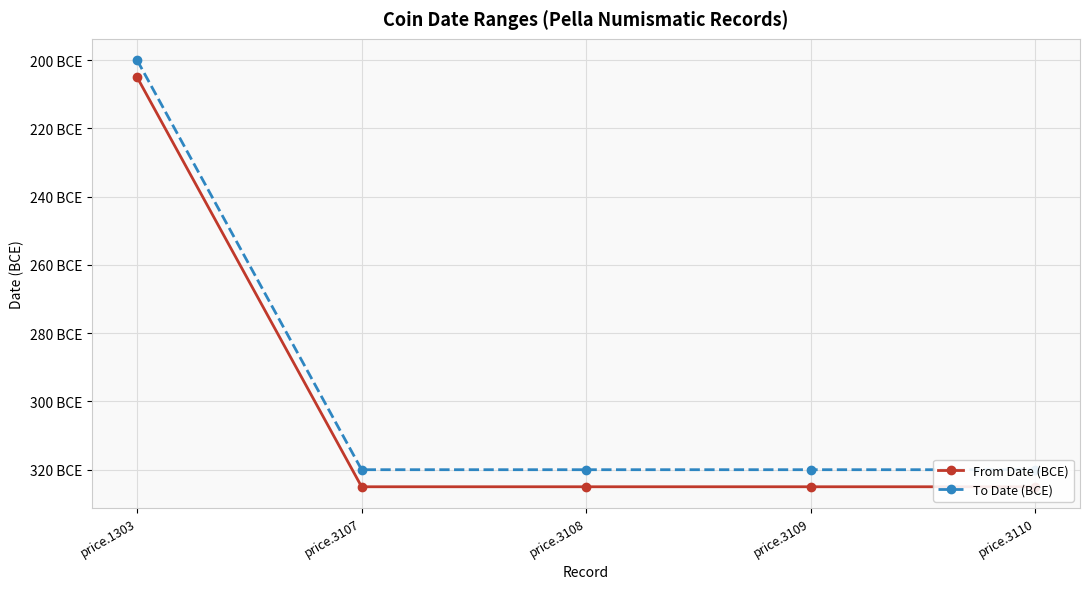

Which series has the largest total across all categories?

To Date (BCE)